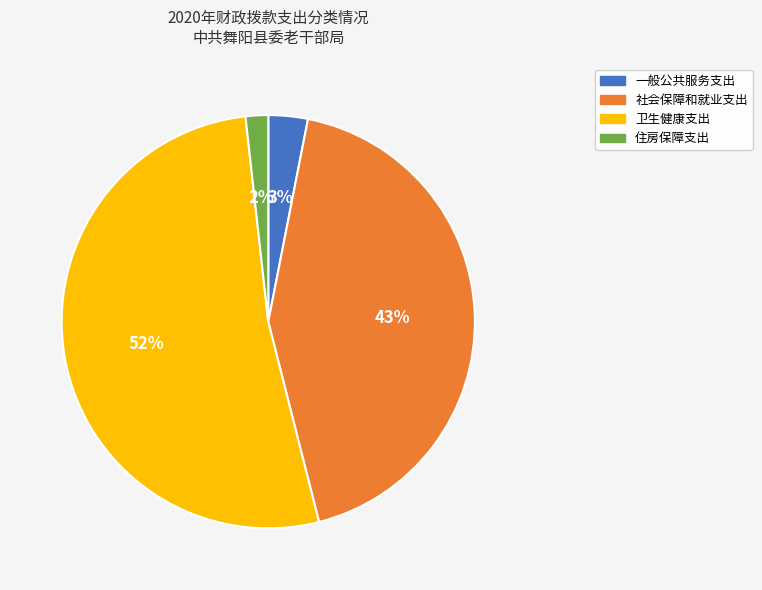

The 一般公共服务支出 slice represents 3% of the pie. True or false?

True